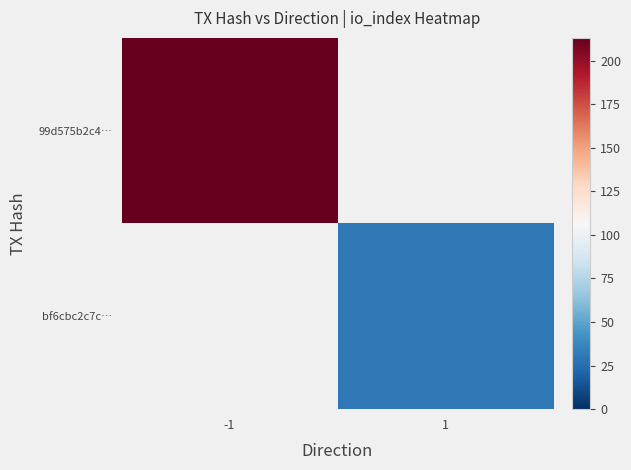

Where is 99d575b2c4… nearest to the value 213?

-1